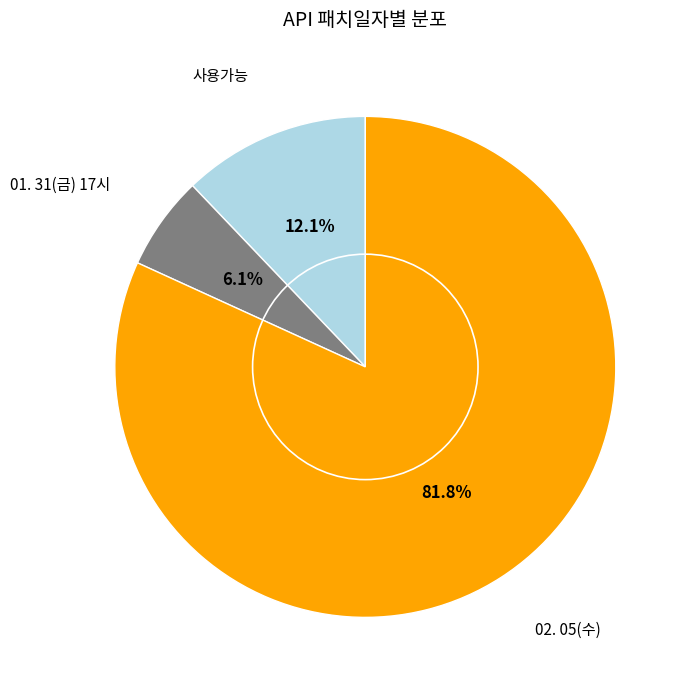

Is there any slice that represents more than half of the pie?

Yes